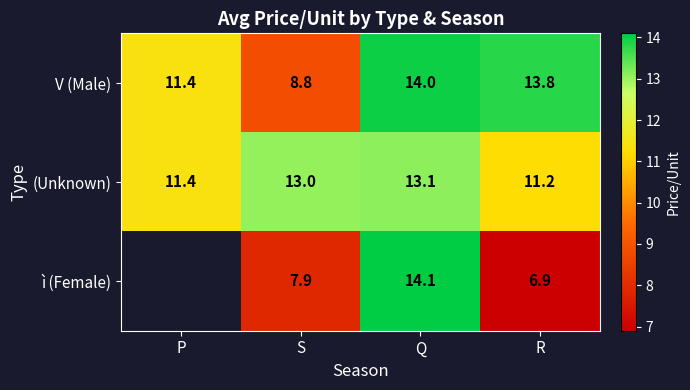

What is the maximum value for V (Male)?

14.0